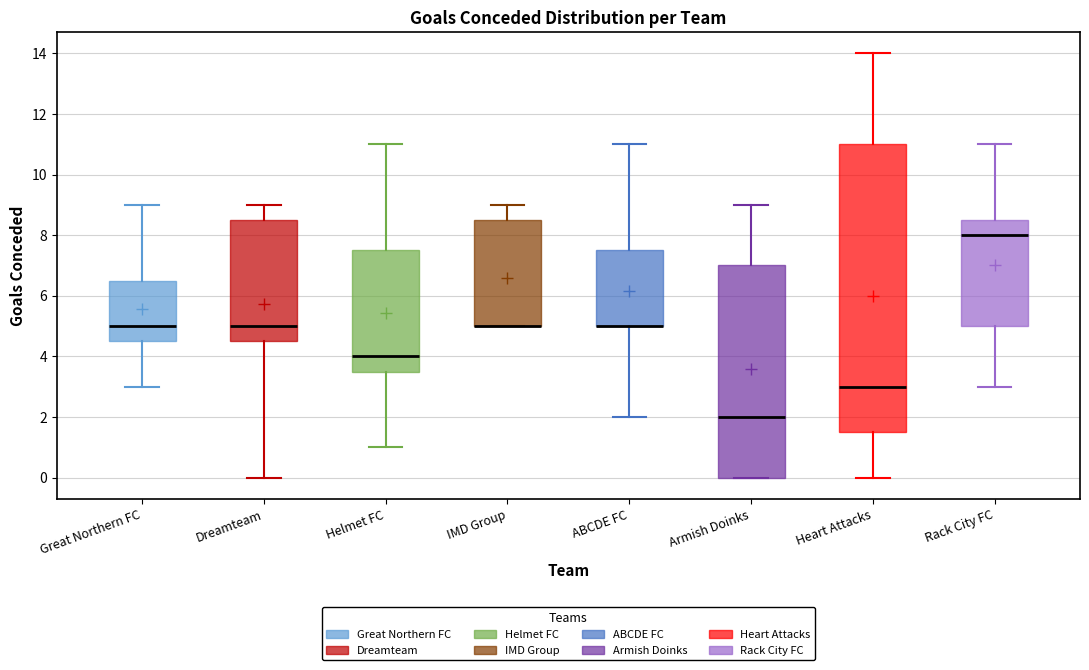

Reading left to right, read every box against the y-axis: the position of its median line, the range the box covers, and the ends of its whiskers. The values are not printed on the chart, so give them approximately, as read against the axis.

Great Northern FC: median 5.0, box 4.6 to 6.6, whiskers 3.0 to 9.0
Dreamteam: median 5.0, box 4.6 to 8.6, whiskers 0.0 to 9.0
Helmet FC: median 4.0, box 3.6 to 7.6, whiskers 1.0 to 11.0
IMD Group: median 5.0 (drawn on the box's lower edge), box 5.0 to 8.6, whiskers 5.0 to 9.0
ABCDE FC: median 5.0 (drawn on the box's lower edge), box 5.0 to 7.6, whiskers 2.0 to 11.0
Armish Doinks: median 2.0, box 0.0 to 7.0, whiskers 0.0 to 9.0
Heart Attacks: median 3.0, box 1.6 to 11.0, whiskers 0.0 to 14.0
Rack City FC: median 8.0, box 5.0 to 8.6, whiskers 3.0 to 11.0